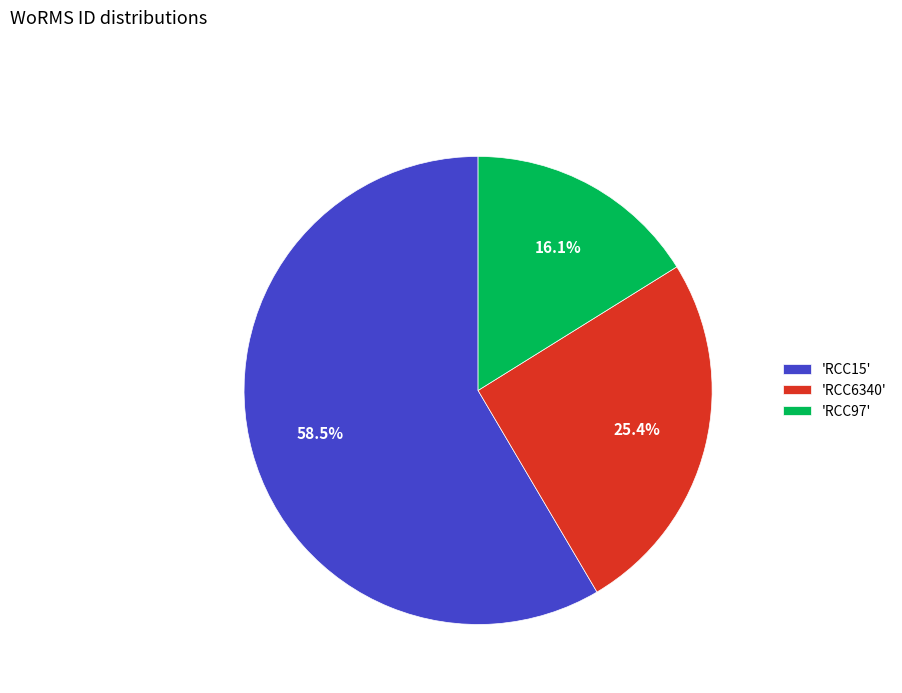

To the nearest percent, what is the average slice percentage?

33%